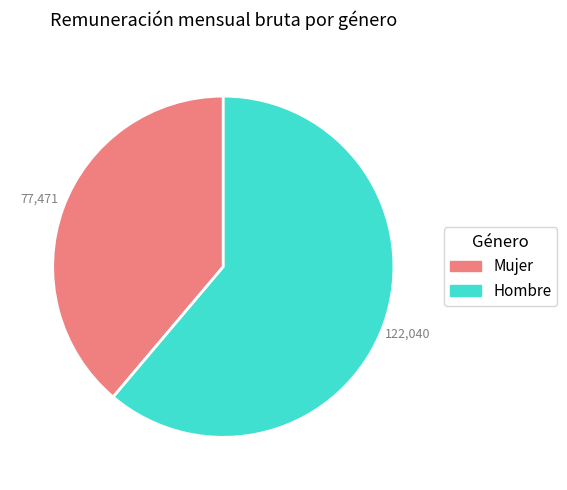

Which has a higher value, Hombre or Mujer?

Hombre